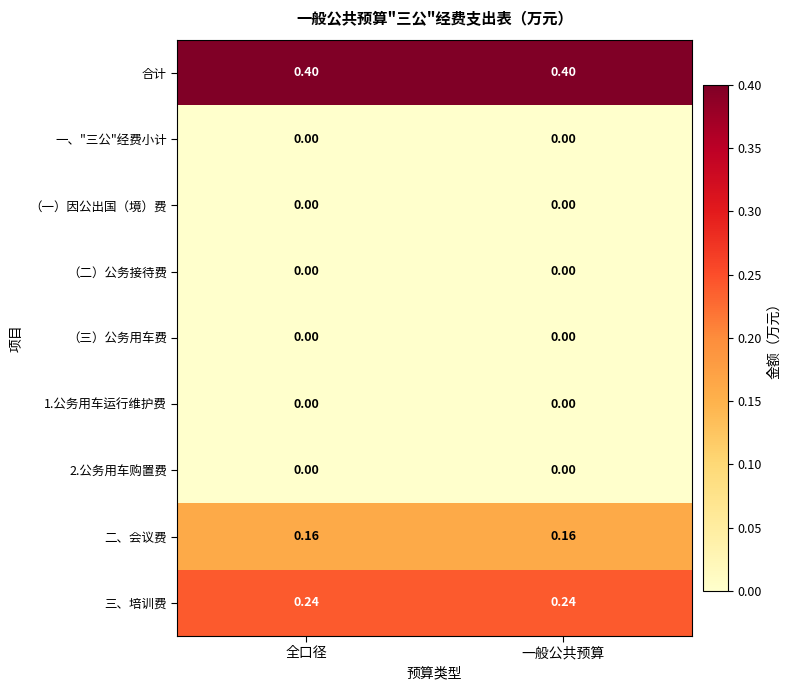

Which series has the largest total across all categories?

合计